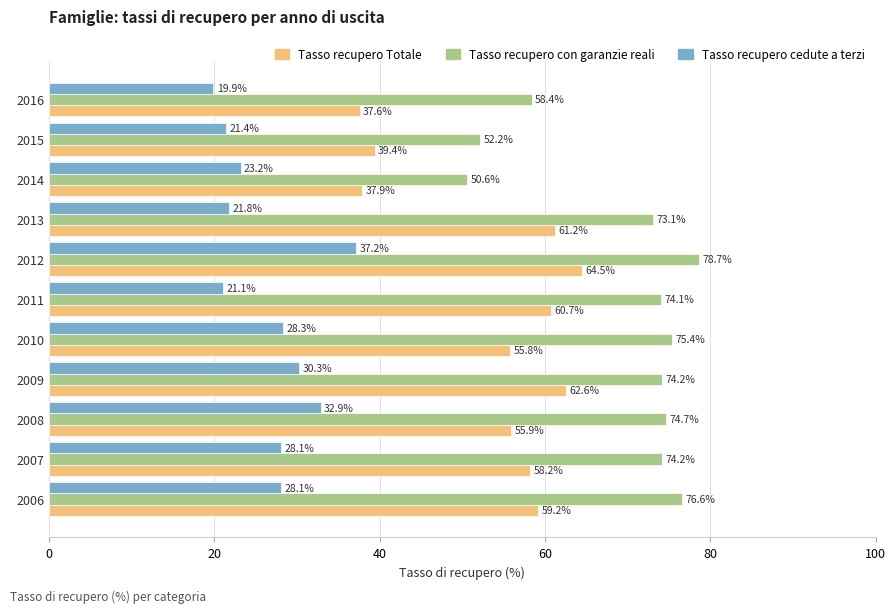

Is it true that Tasso recupero Totale equals 39.4 at 2015?

True